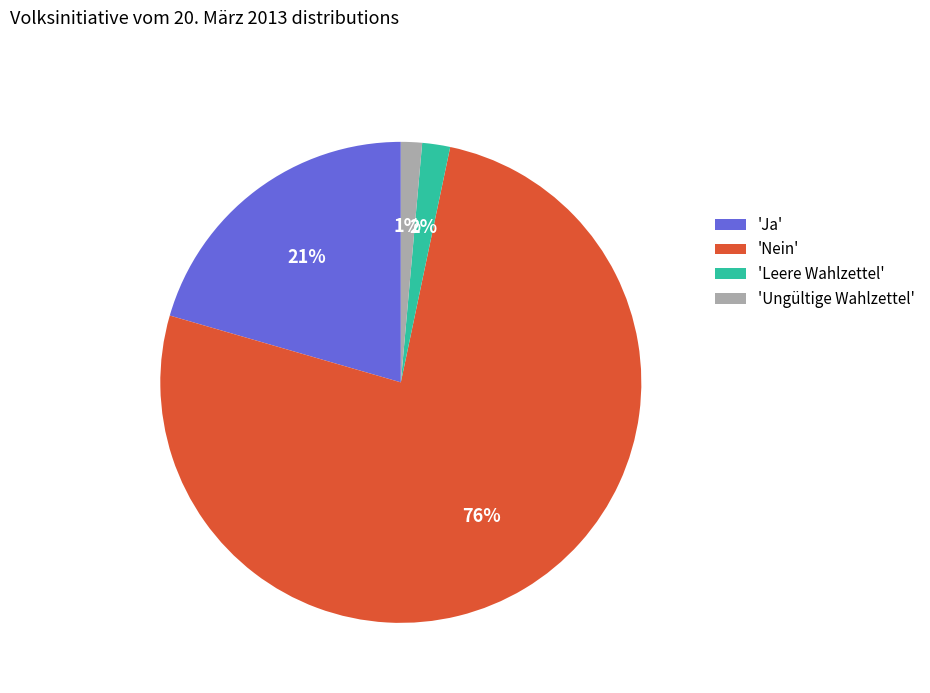

Which category has the biggest portion of the pie?

'Nein'